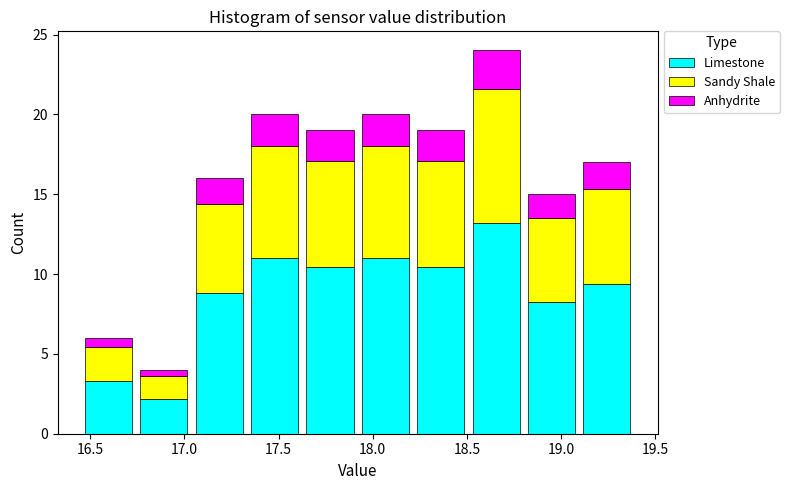

Reading left to right, list every stacked bar in this chart as the range it spans on the x-axis followed by its total height. Neither the bar edges nor the heights are printed on the chart, so give them approximately, as read against the axes.

16.45 to 16.75: 6
16.75 to 17.05: 4
17.05 to 17.35: 16
17.35 to 17.65: 20
17.65 to 17.90: 19
17.90 to 18.20: 20
18.20 to 18.50: 19
18.50 to 18.80: 24
18.80 to 19.10: 15
19.10 to 19.40: 17